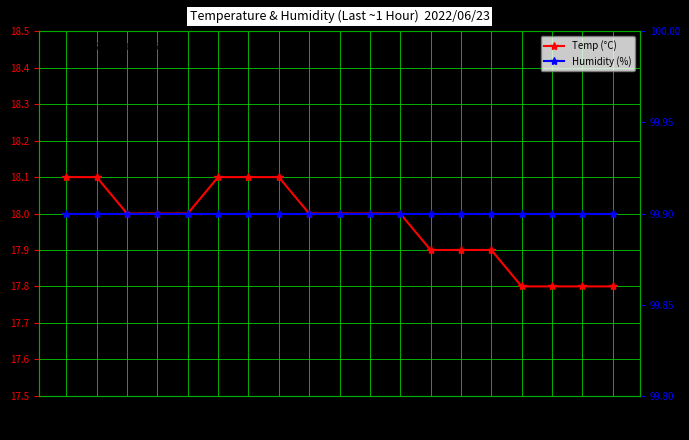

What is the greatest value displayed?

99.9